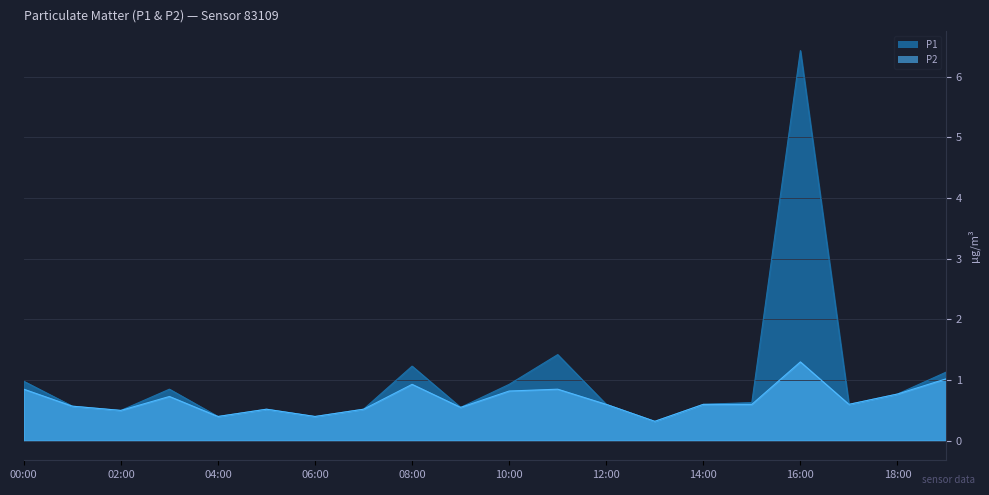

Reading right to left, extract all data points from this chart.

P1: 1.1	0.8	0.6	6.4	0.6	0.6	0.3	0.6	1.4	0.9	0.6	1.2	0.5	0.4	0.5	0.4	0.8	0.5	0.6	1.0
P2: 1.0	0.8	0.6	1.3	0.6	0.6	0.3	0.6	0.8	0.8	0.6	0.9	0.5	0.4	0.5	0.4	0.7	0.5	0.6	0.8